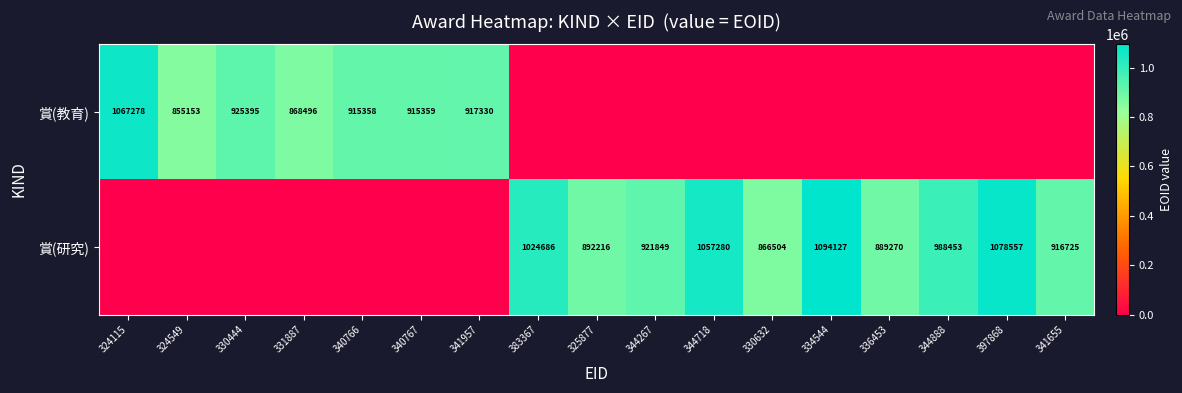

The value of 賞(研究) at 336453 is 344936. True or false?

False